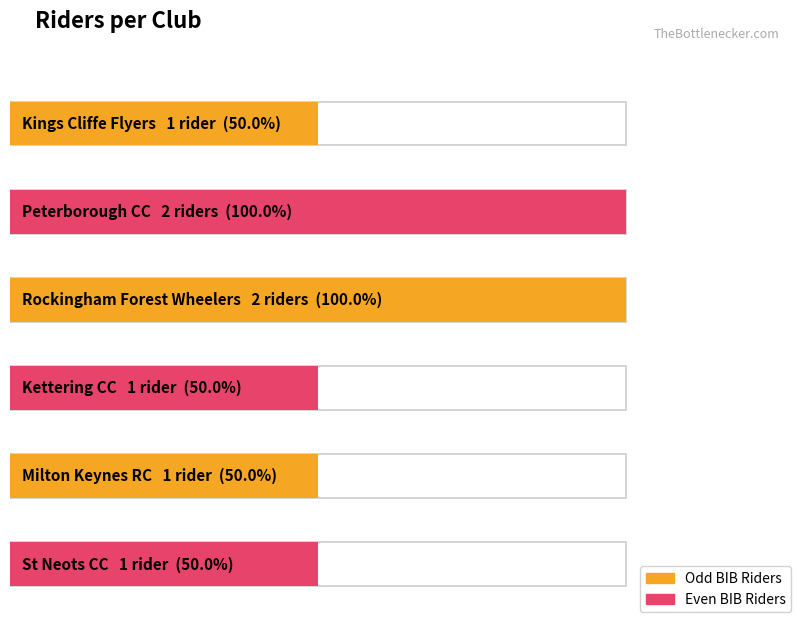

What is the sum of all values?

8